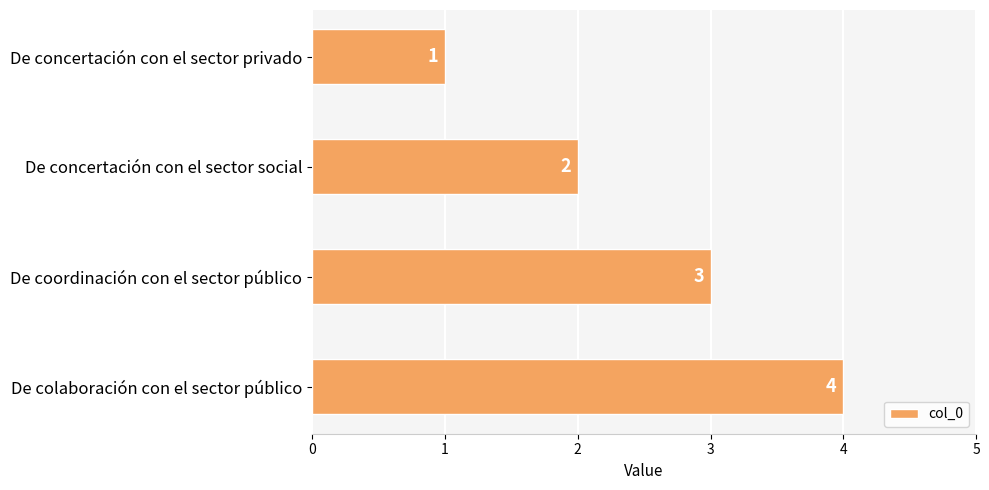

Count the values in the range 2 to 4.

3